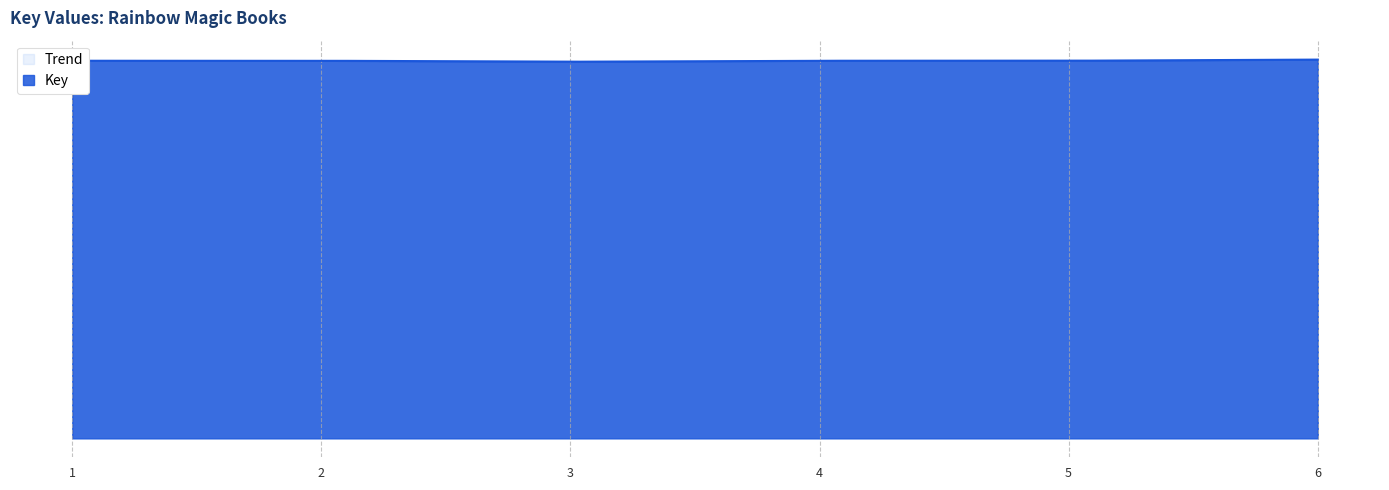

What is the average value of the Key series?

215817096